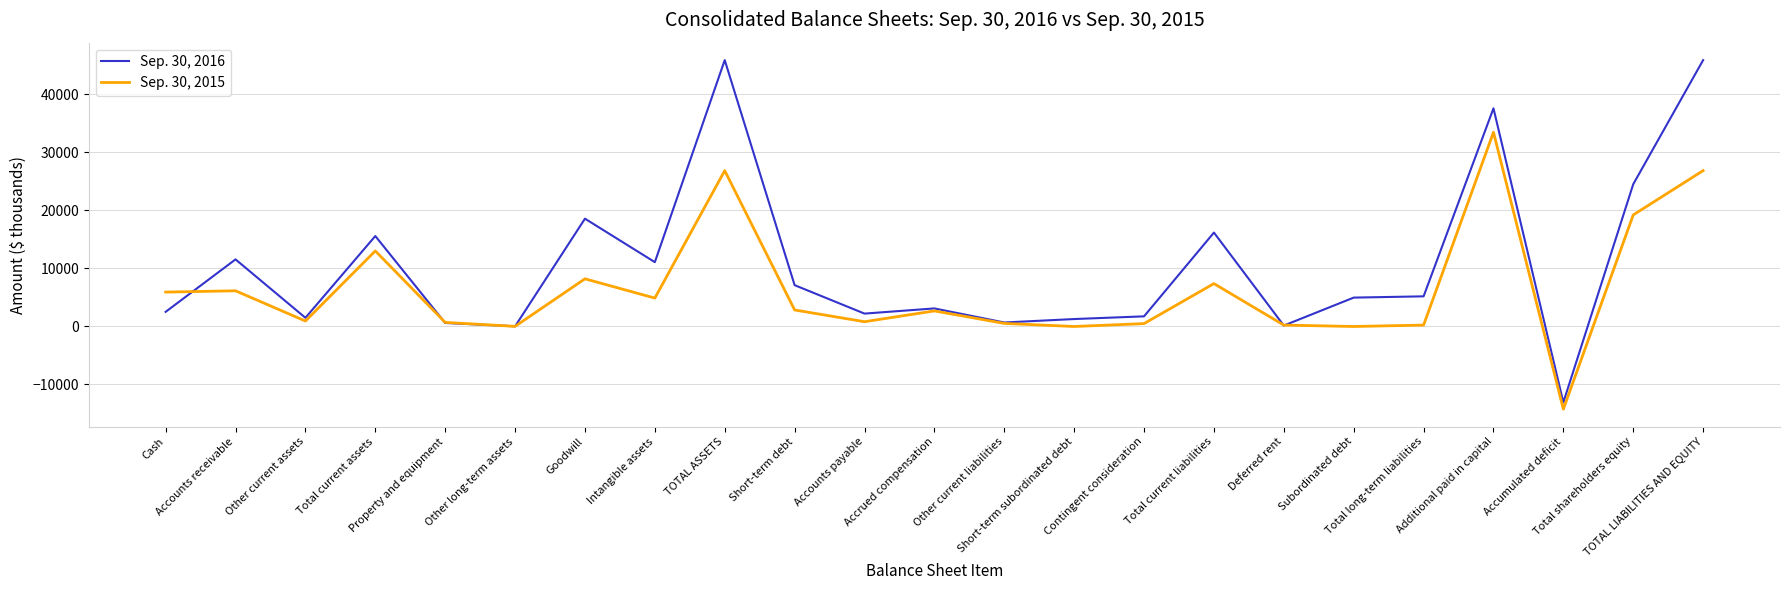

What is the difference between the second highest and minimum values in the Sep. 30, 2016 series?

59008